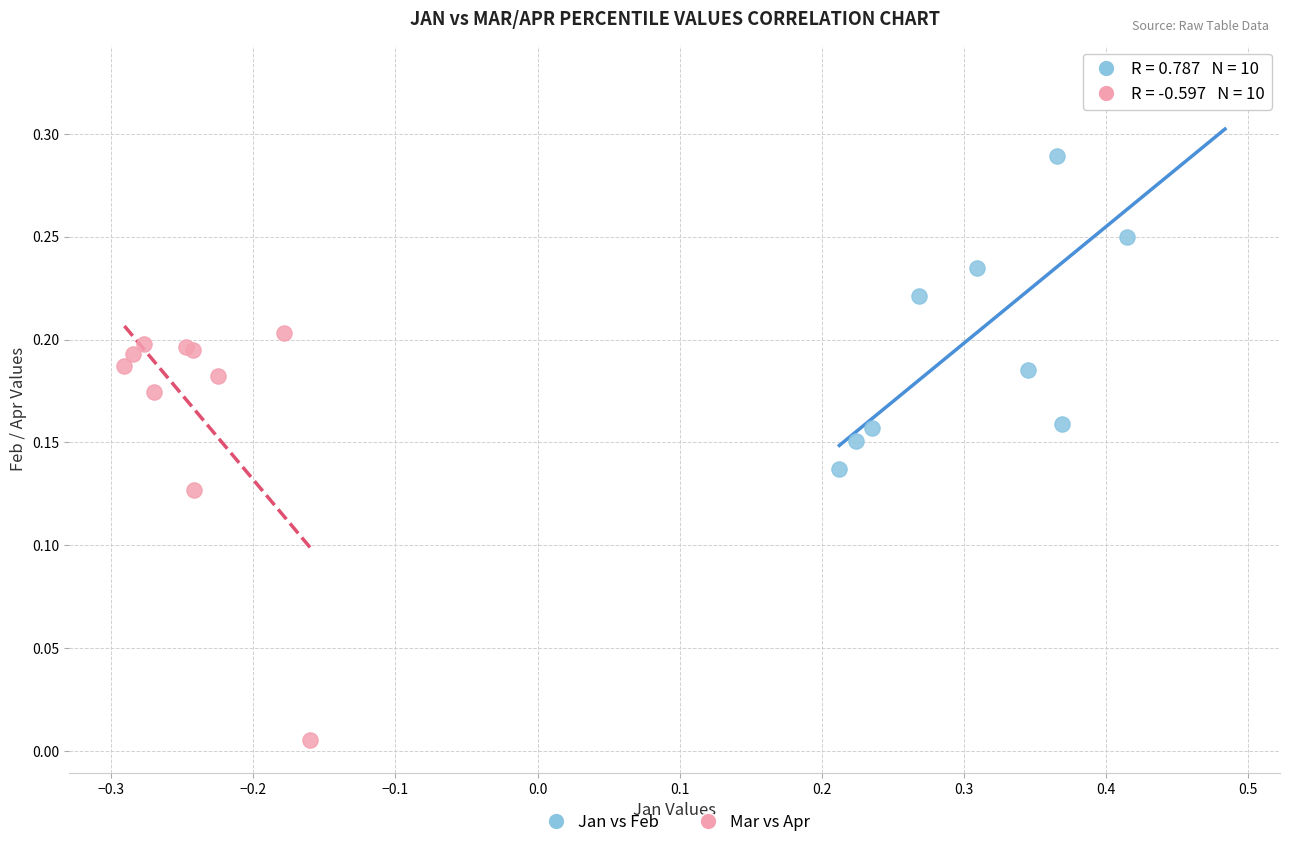

Which series has the widest spread of Y values?

Mar vs Apr